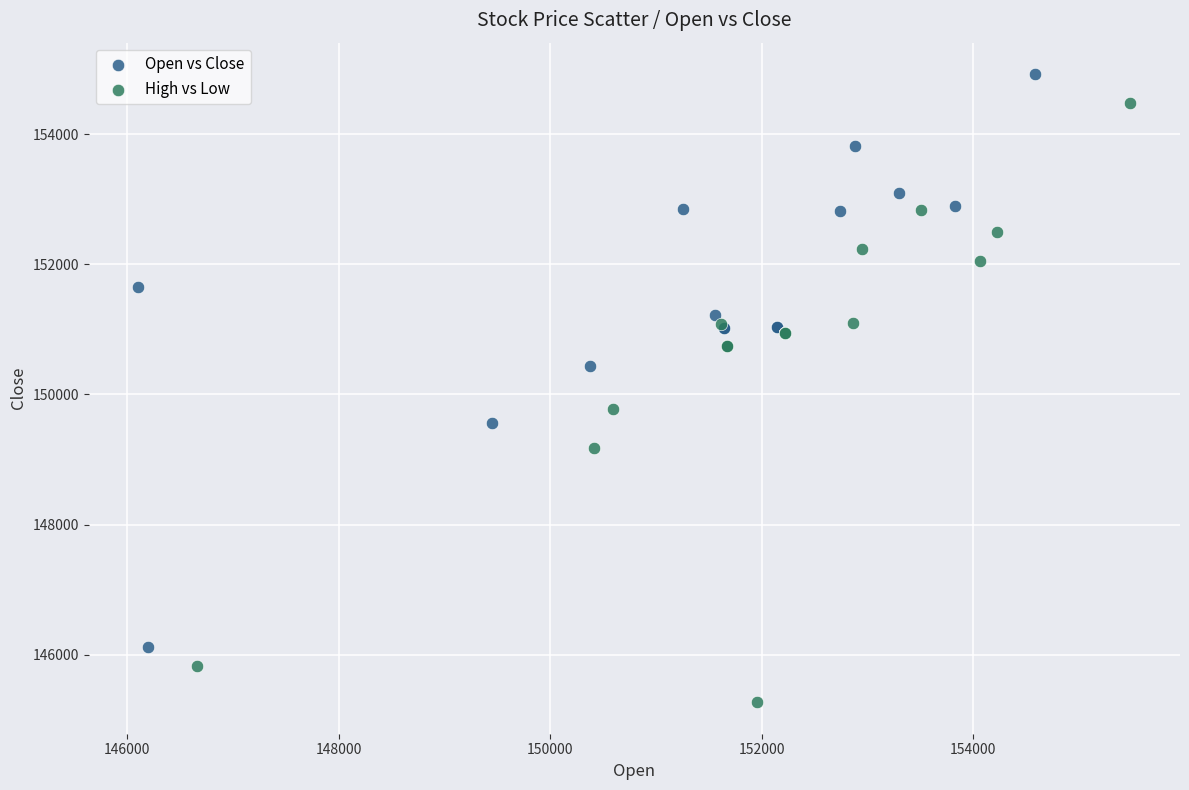

Which series reaches the minimum Y coordinate?

High vs Low